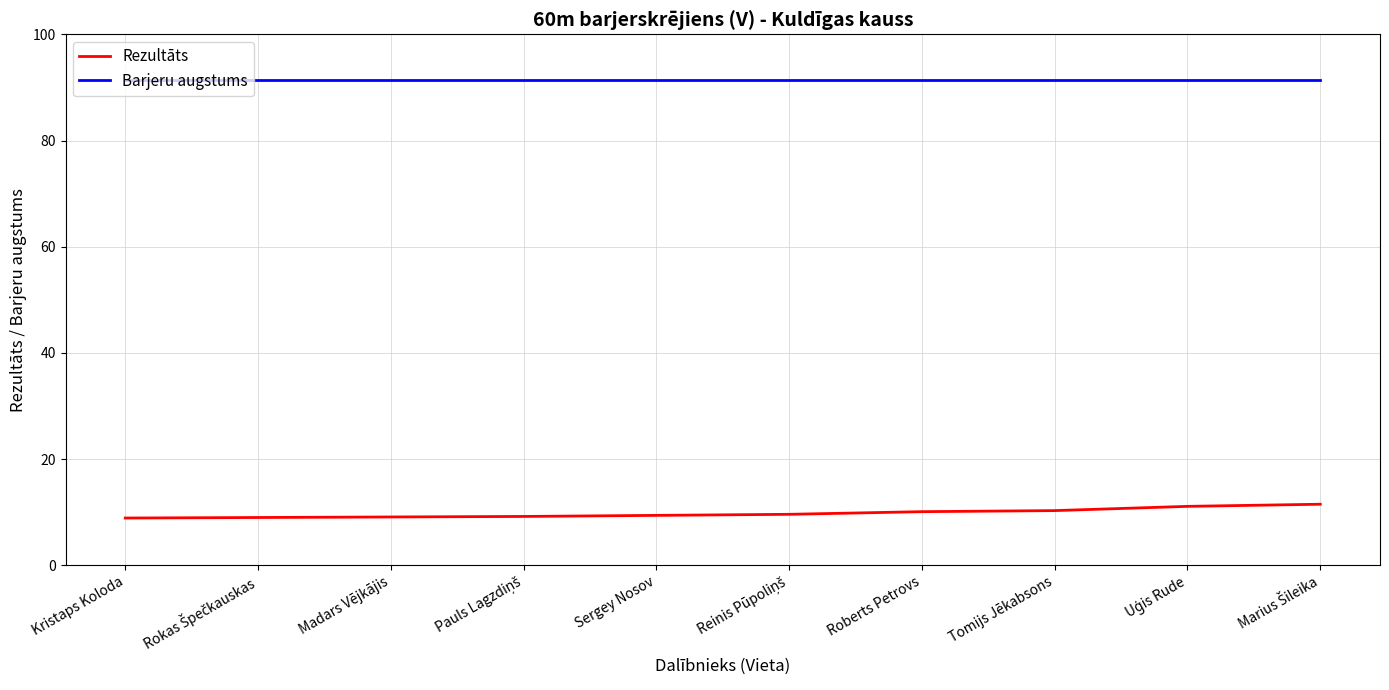

What position from the right is Sergey Nosov?

6